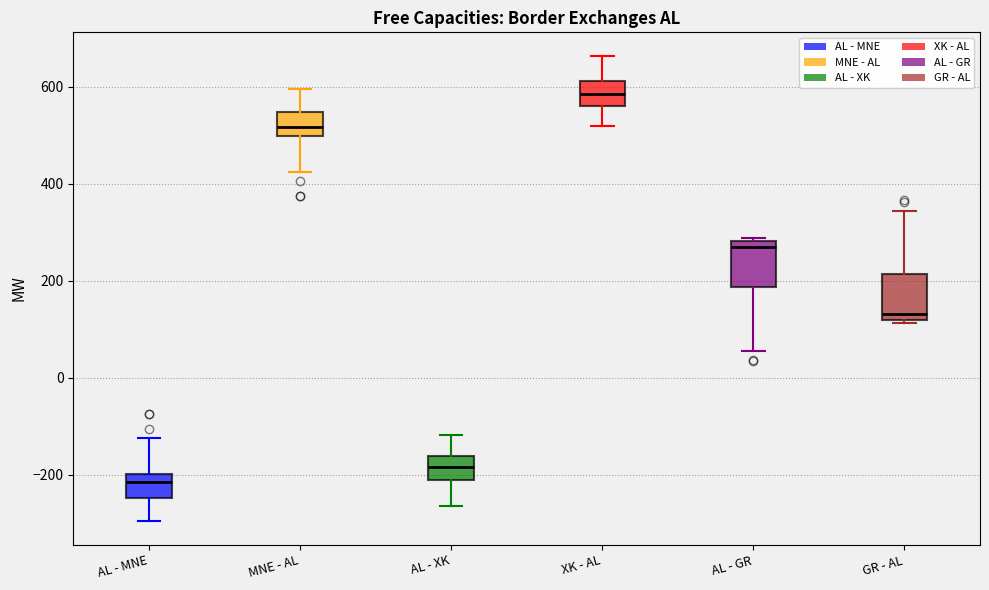

Which box's median line is the lowest?

AL - MNE